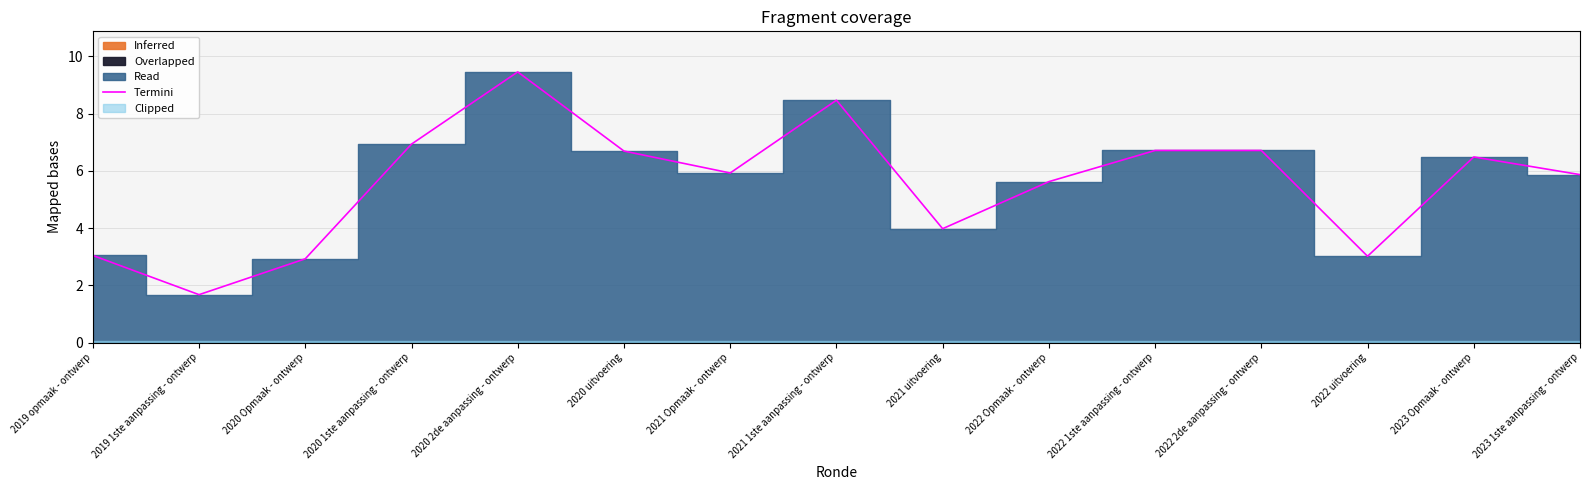

What is the difference between the values at 2023 Opmaak - ontwerp and 2020 uitvoering?

0.2